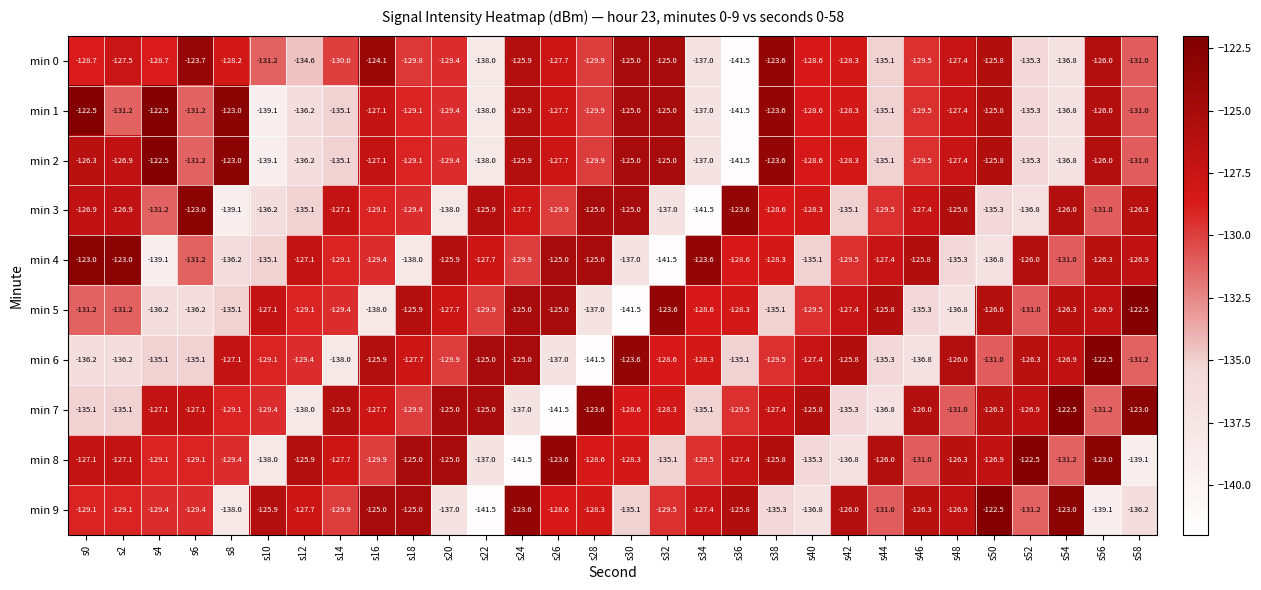

What is the minimum value shown in the chart?

-141.5